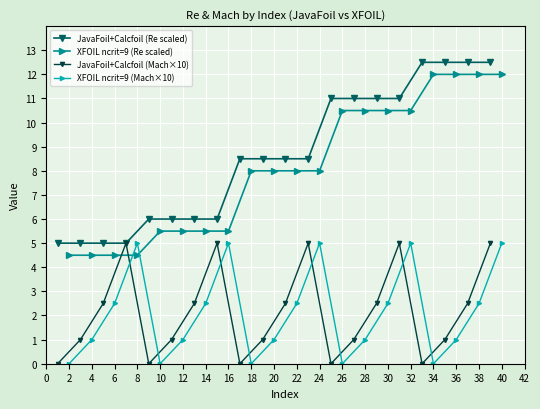

In JavaFoil+Calcfoil (Mach×10), how many points are higher than both neighbors (excluding endpoints)?

4